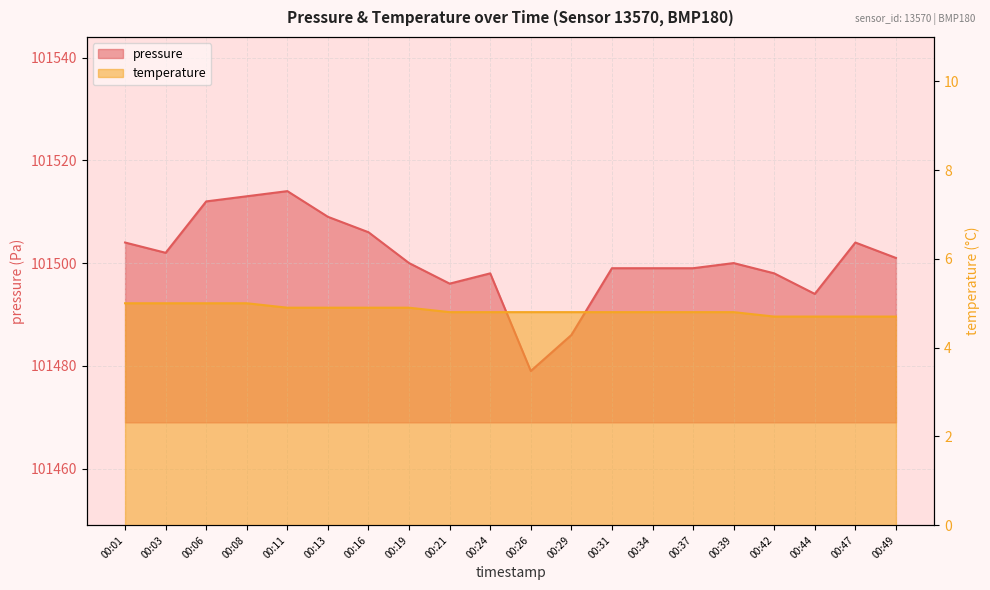

What is the lowest value of the temperature series?

4.7